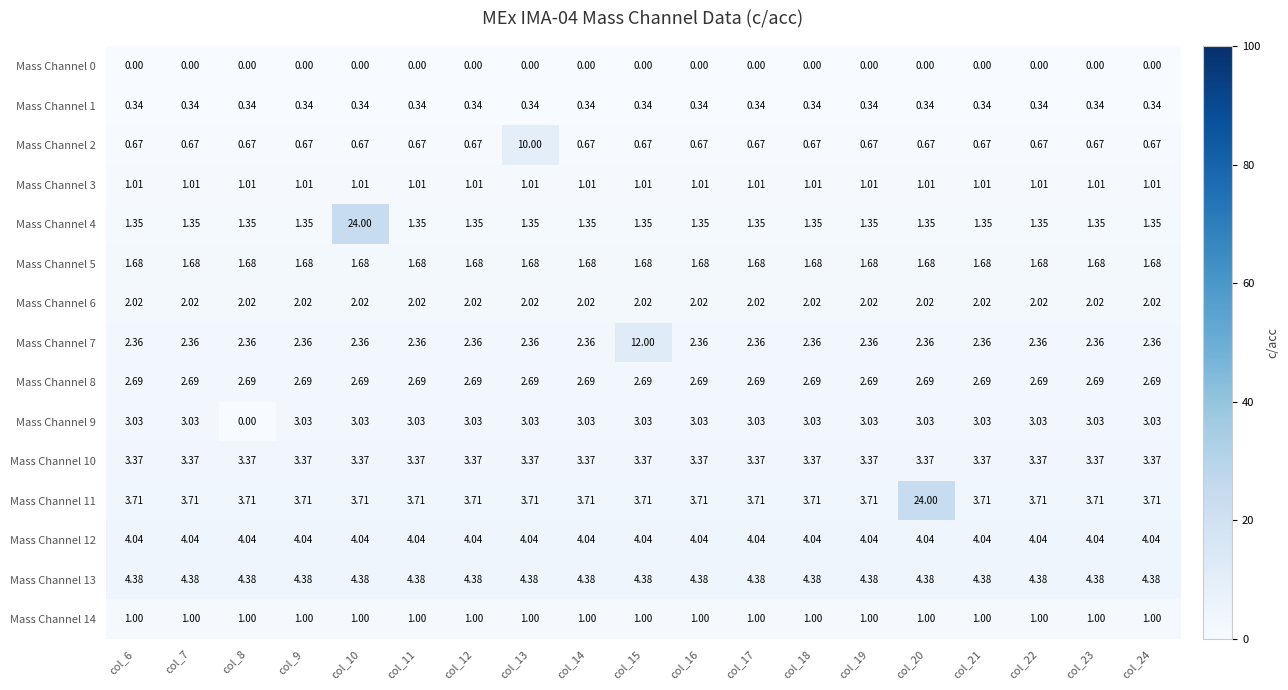

Is the value of Mass Channel 5 at col_15 greater than the value of Mass Channel 12 at col_21?

No